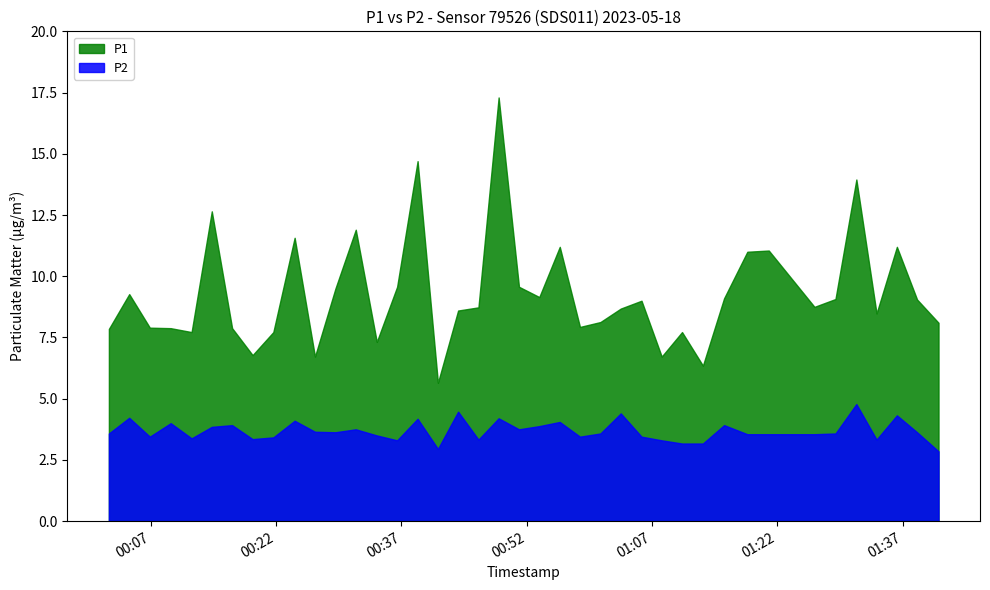

Which category has the highest value across all series?

2023-05-18T00:48:38